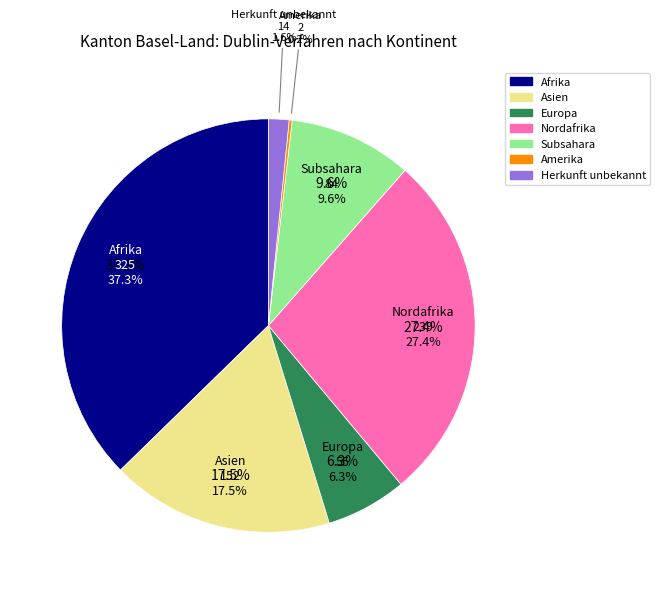

True or false: Asien accounts for 29% of the total.

False